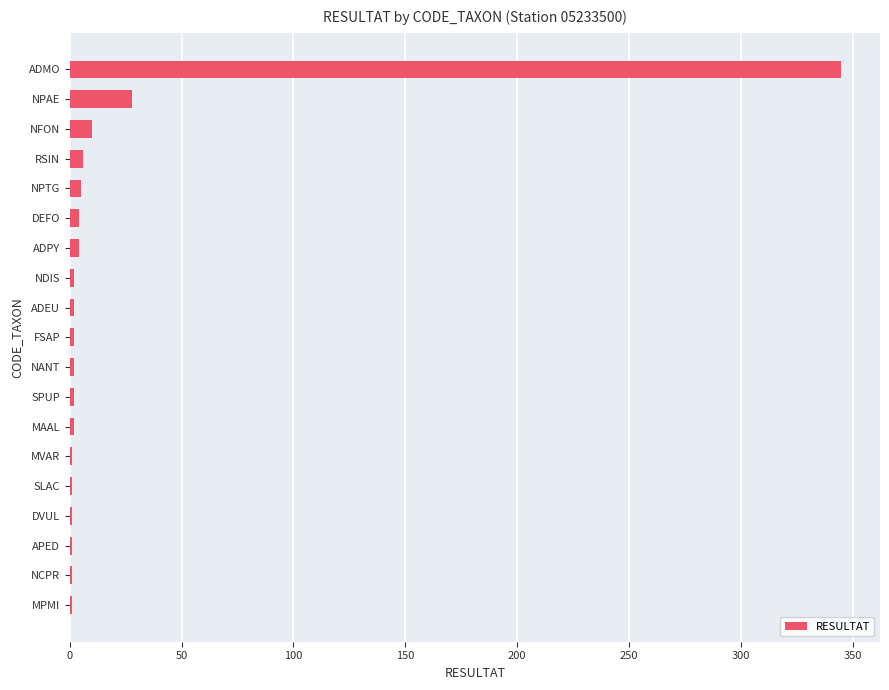

Which has a higher value, NFON or APED?

NFON